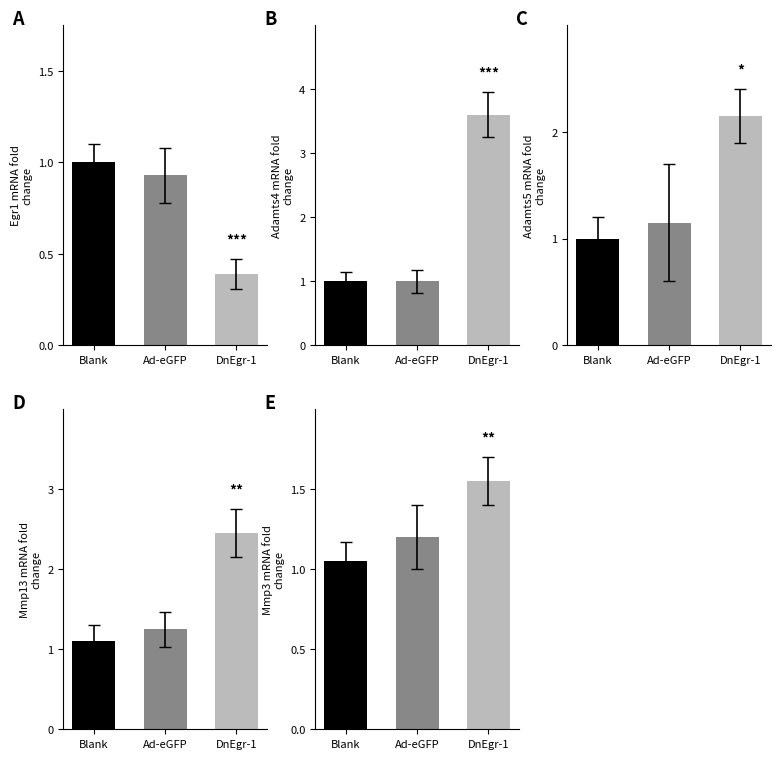

How many groups of bars are there?

3